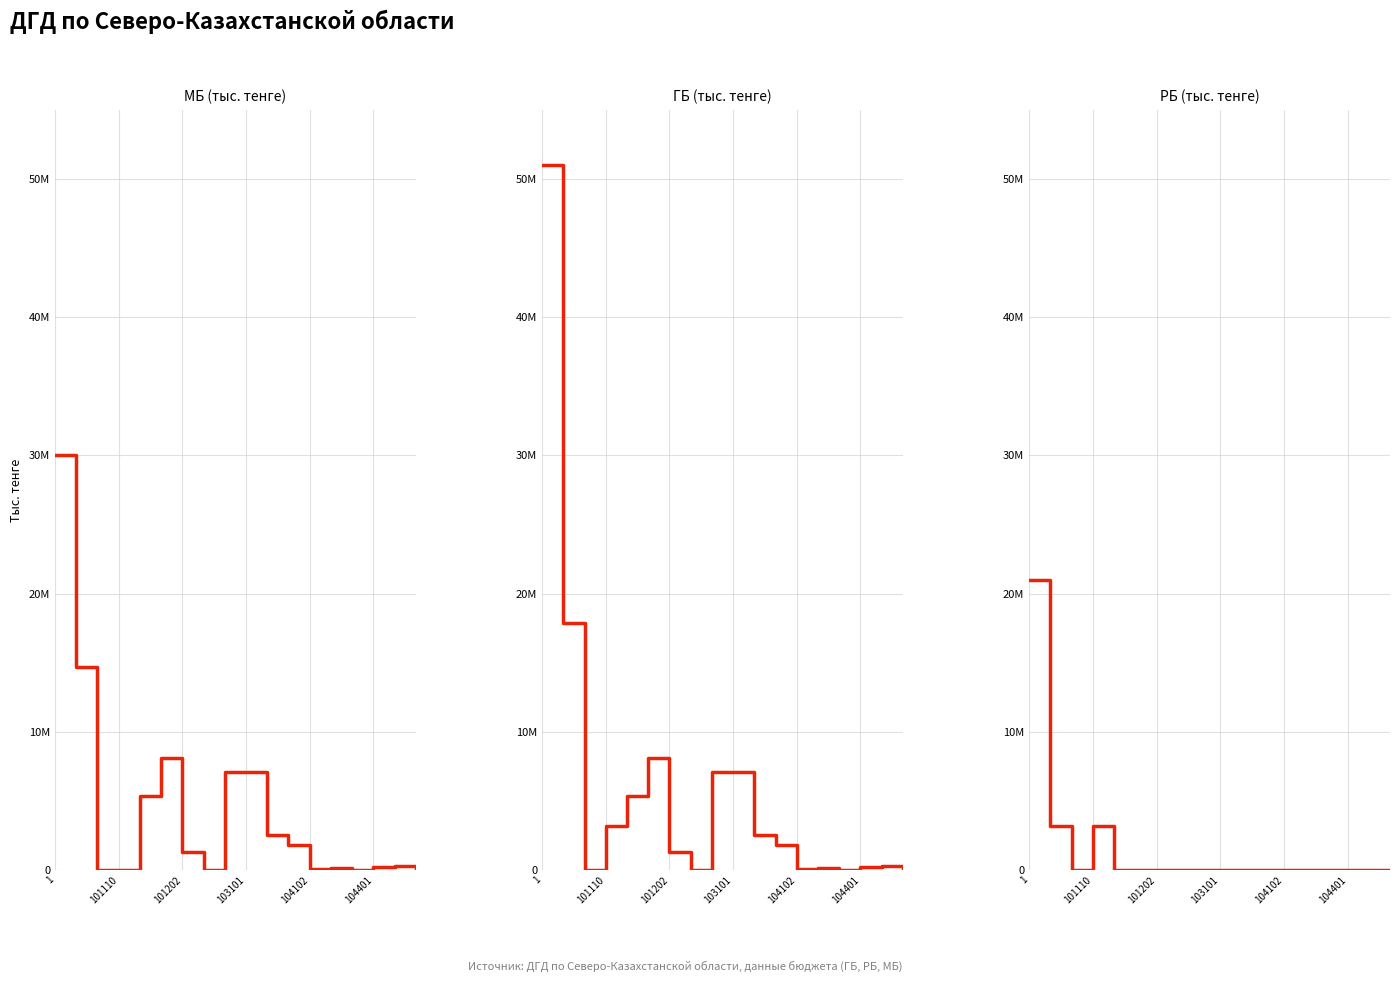

Rank the series by their maximum value, from highest to lowest.

ГБ (тыс. тенге), МБ (тыс. тенге), РБ (тыс. тенге)